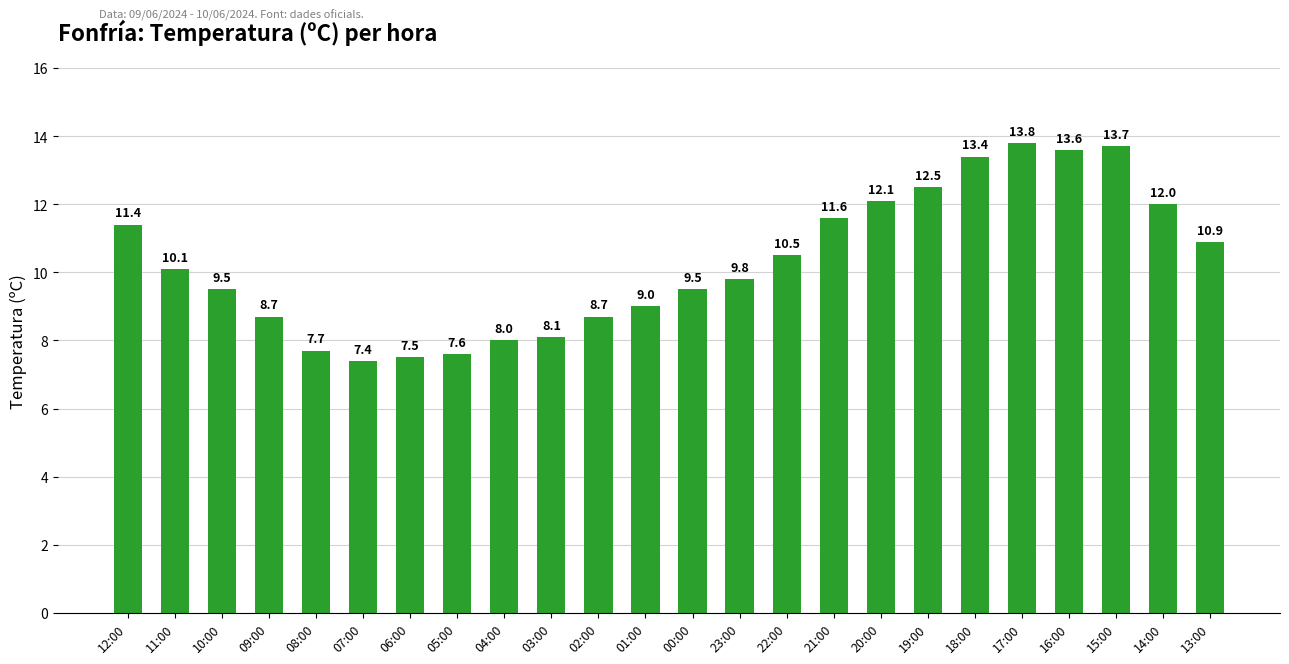

What is the difference between the values at 03:00 and 12:00?

3.3